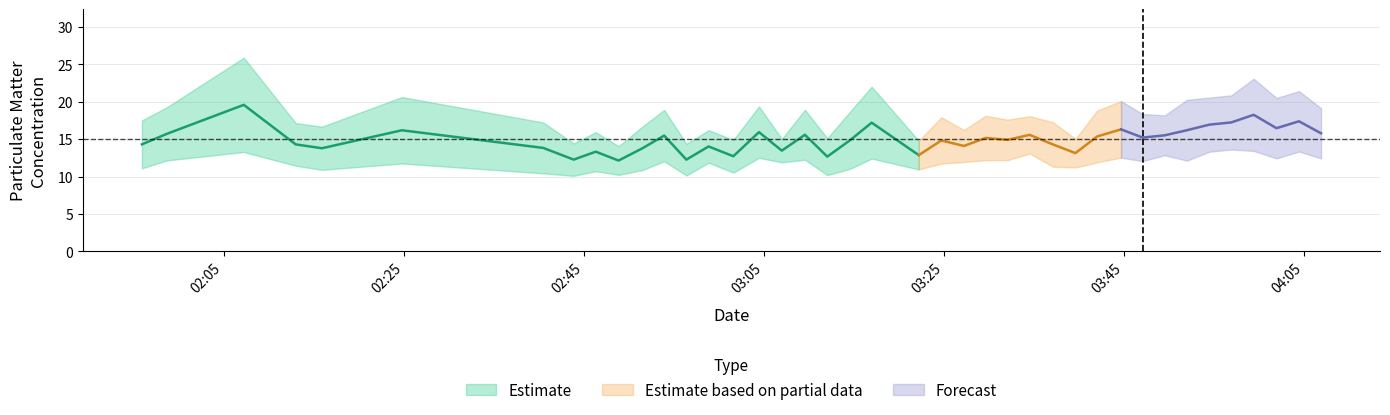

What is the value of the P2 point at the 1st from the left?

11.1